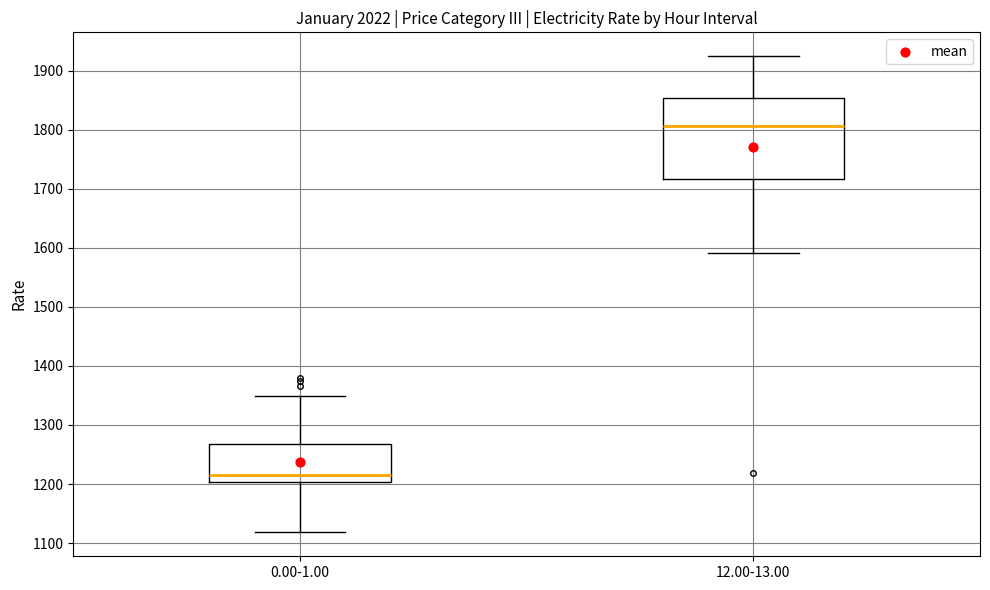

Reading left to right, transcribe this box plot: for each box, give where its median line is, the range the box spans, and where its two whiskers end, as read against the y-axis. The values are not printed on the chart, so give them approximately, as read against the axis.

0.00-1.00: median 1220, box 1200 to 1270, whiskers 1120 to 1350
12.00-13.00: median 1810, box 1720 to 1850, whiskers 1590 to 1920